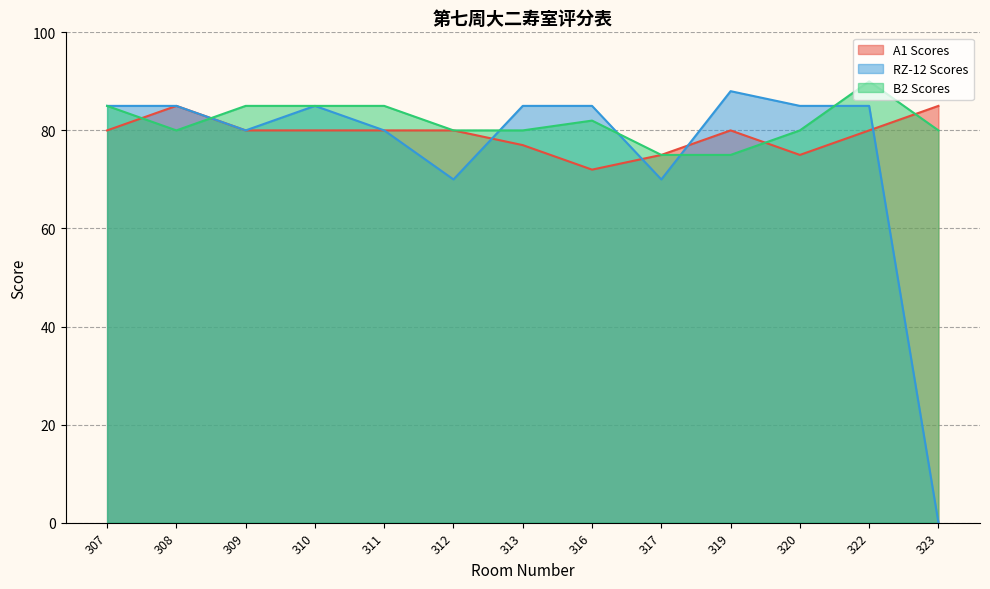

Where does the RZ-12 Scores series first go above 85?

319